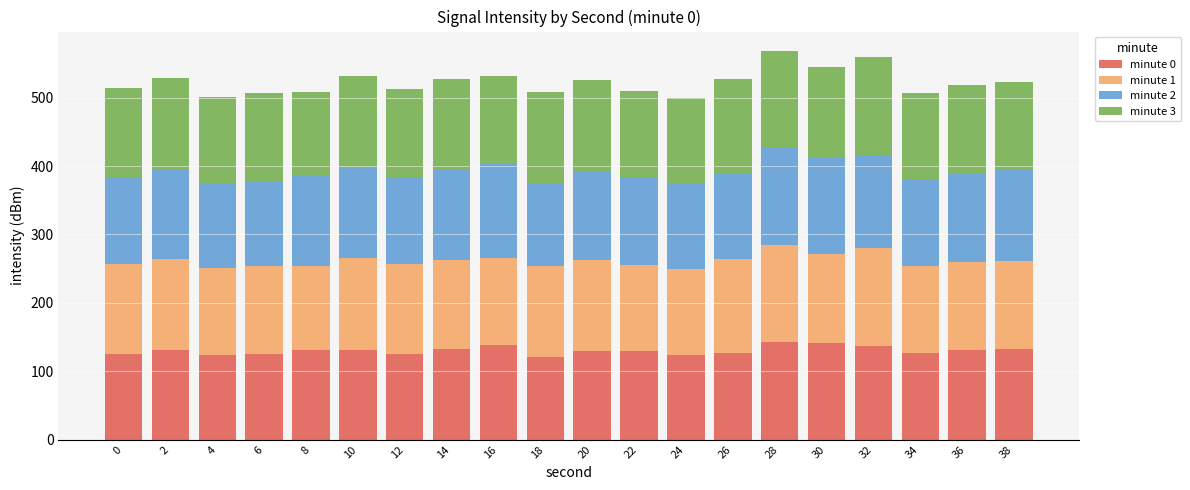

What is the lowest value of the minute 0 series?

120.9